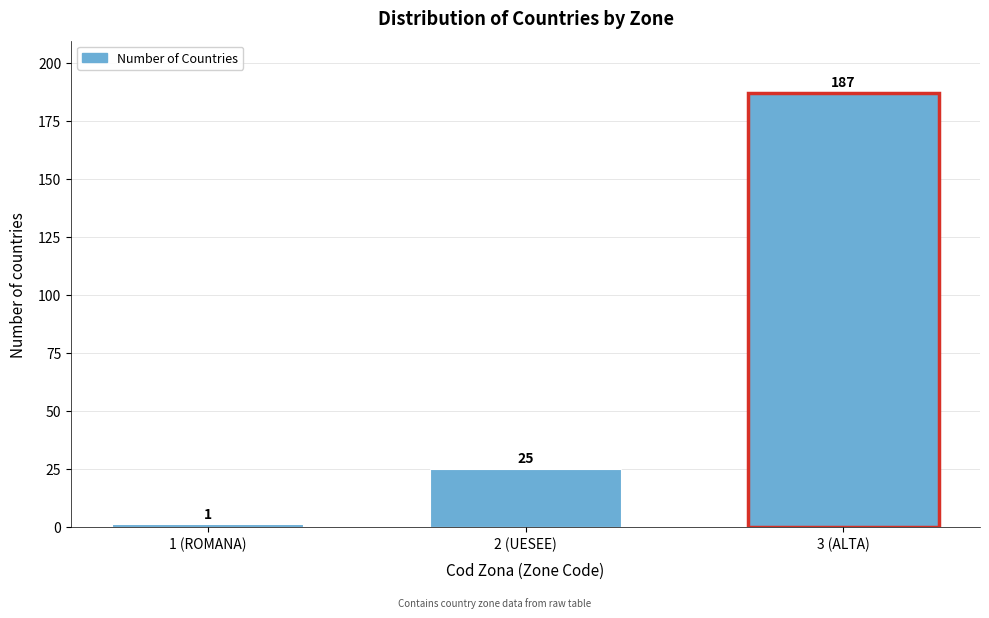

Reading right to left, what are all the values shown in this chart?

187	25	1